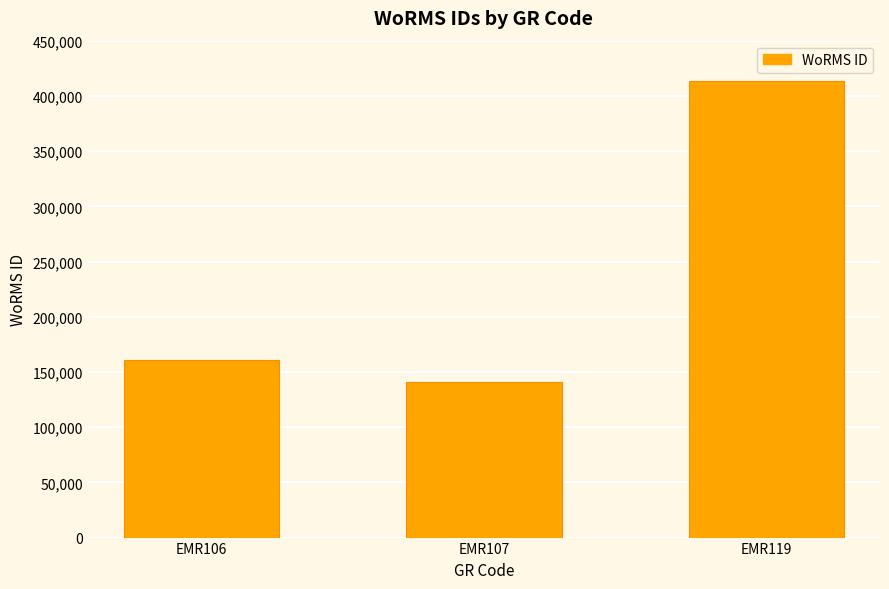

Is it true that the value at EMR106 is 160539?

True